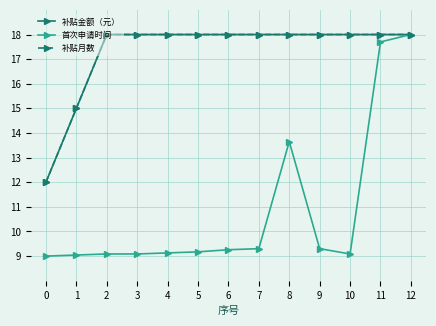

Does the chart have visible grid lines?

Yes